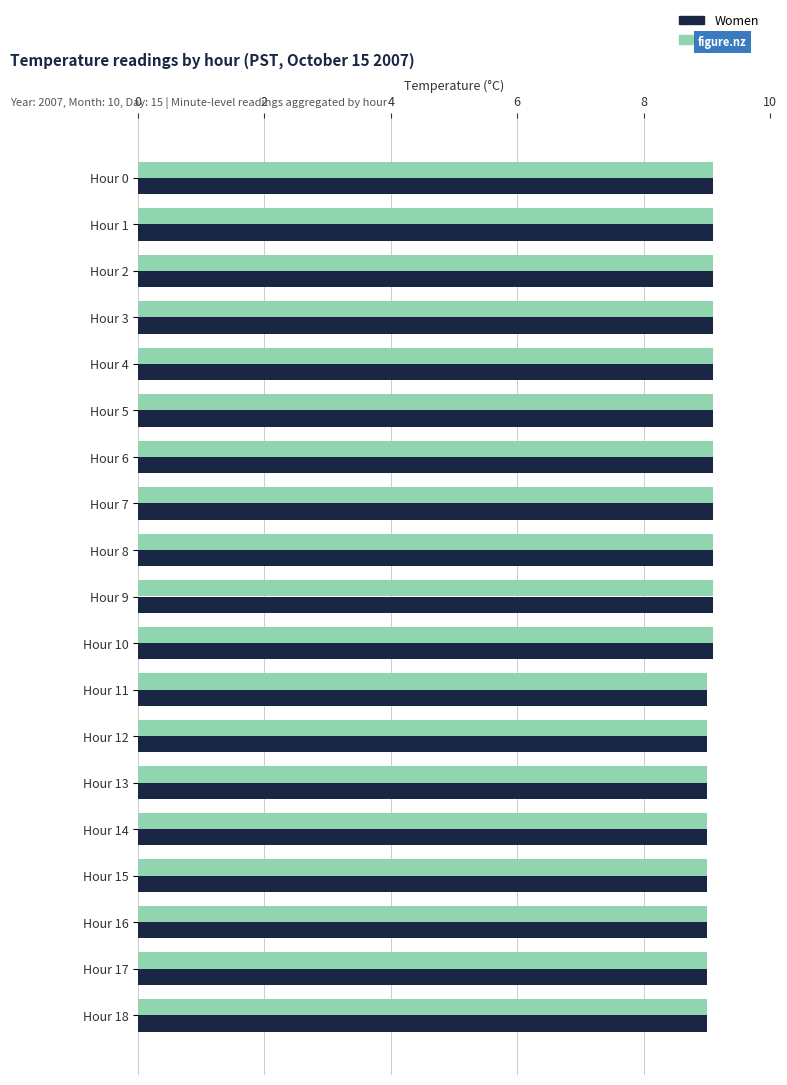

What is the minimum value for Men?

9.0